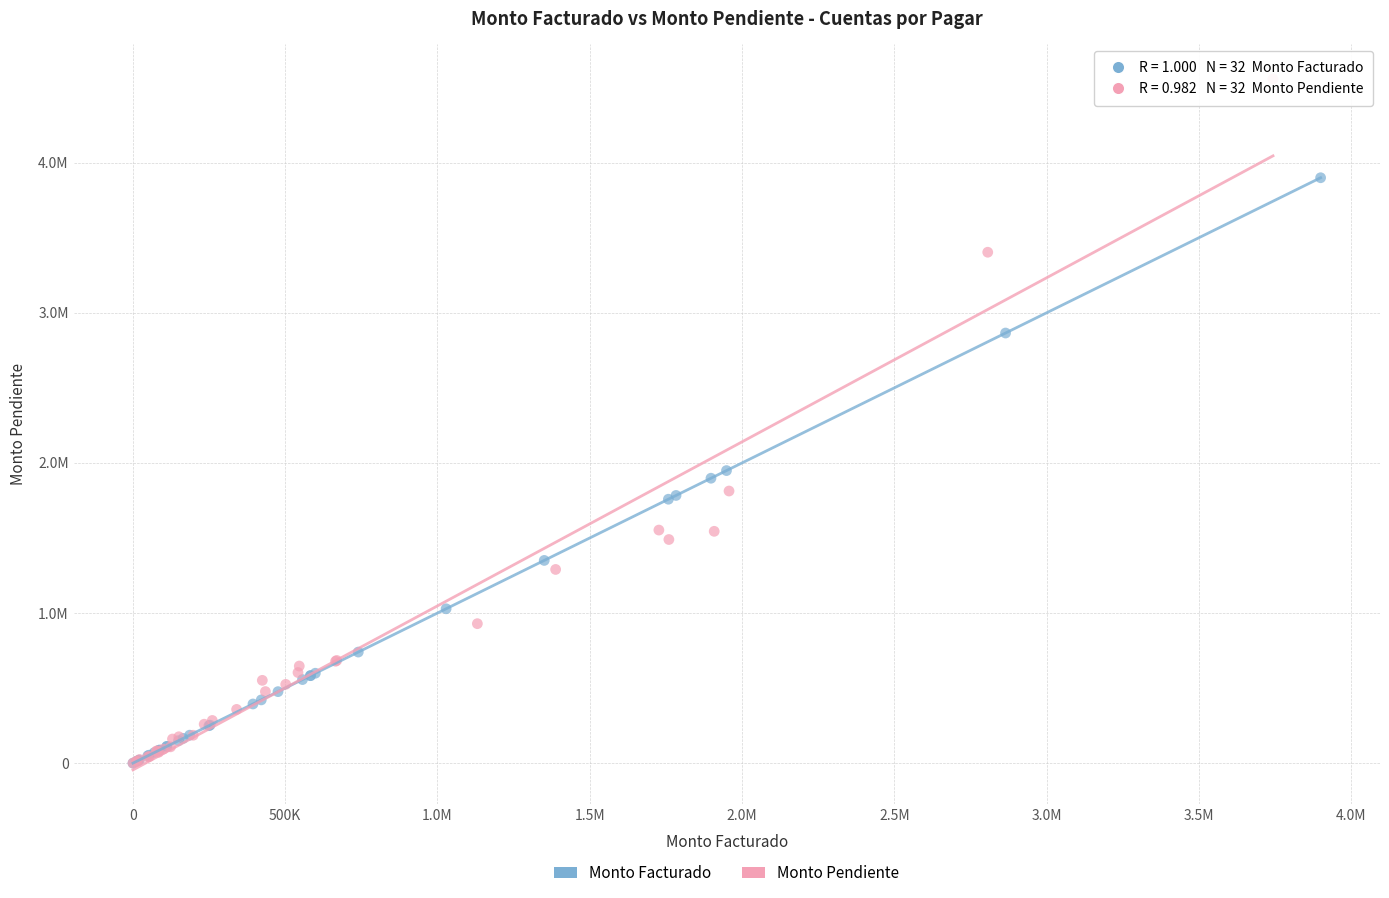

Which series has the widest spread of Y values?

Monto Pendiente